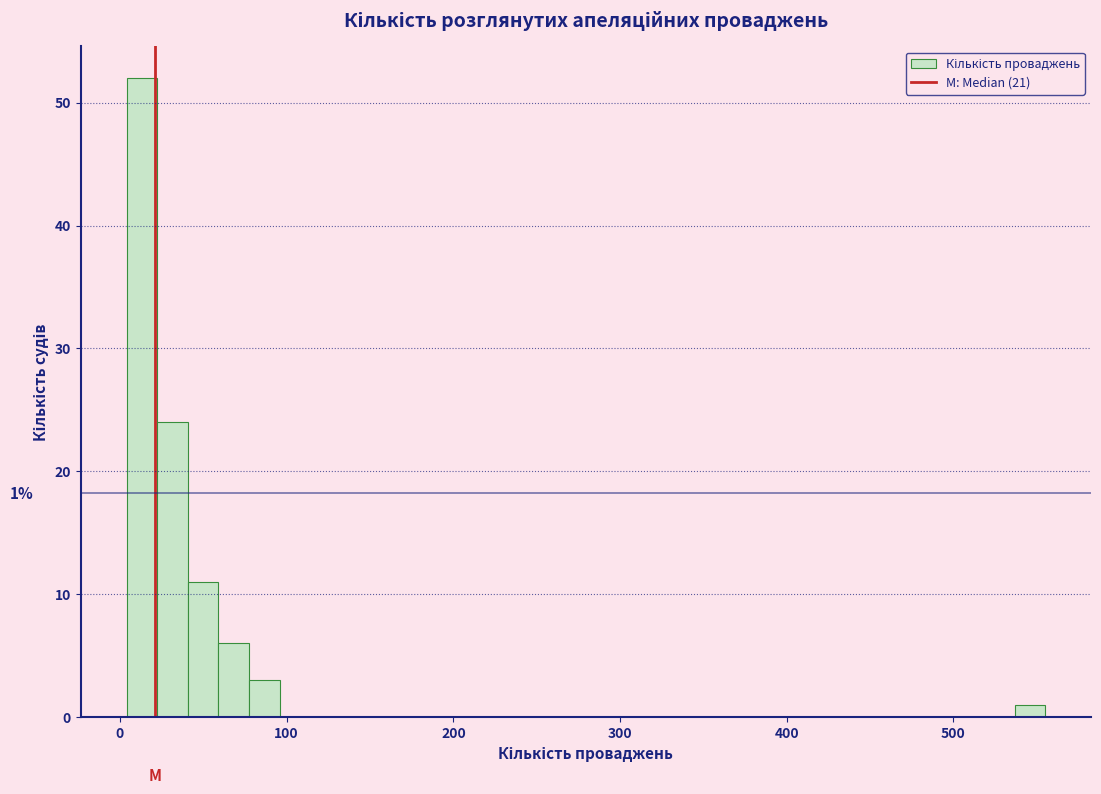

Around what value on the x-axis is the tallest bar? Give the approximate position of its centre, as read against the axis.

10